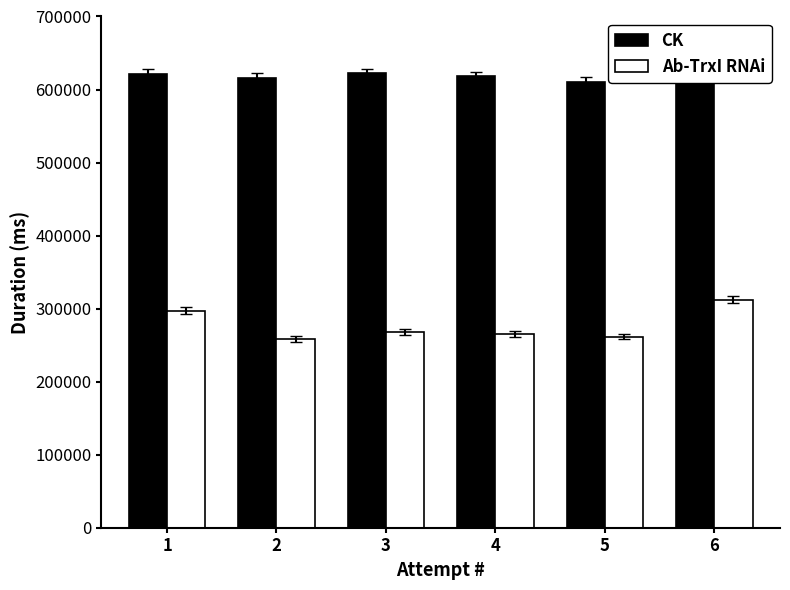

The Ab-TrxI RNAi series shows 268547 at 3. True or false?

True